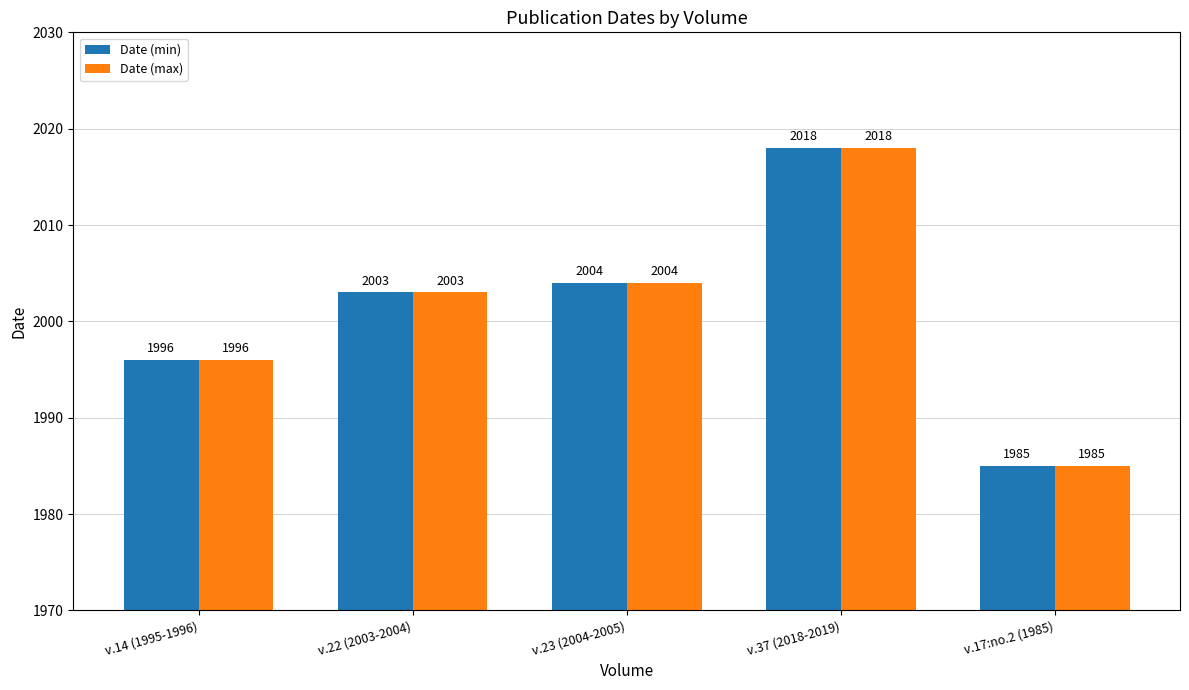

What is the sum of all Date (min) values?

10006